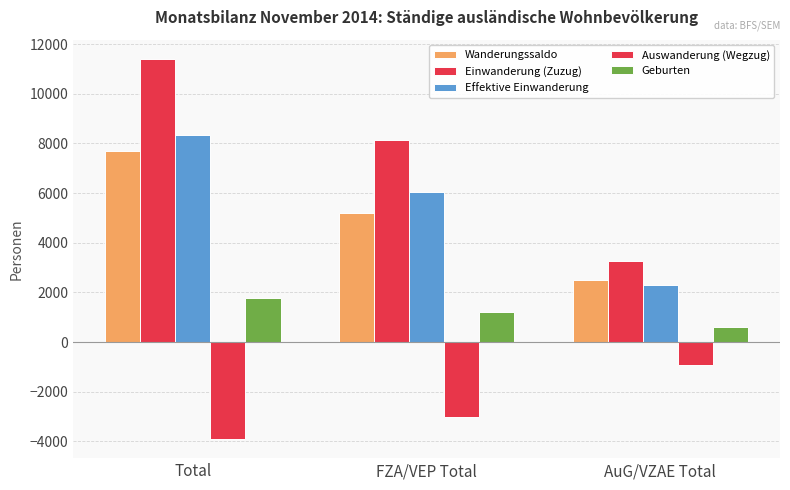

True or false: Einwanderung (Zuzug) has a value of 19859 at Total.

False